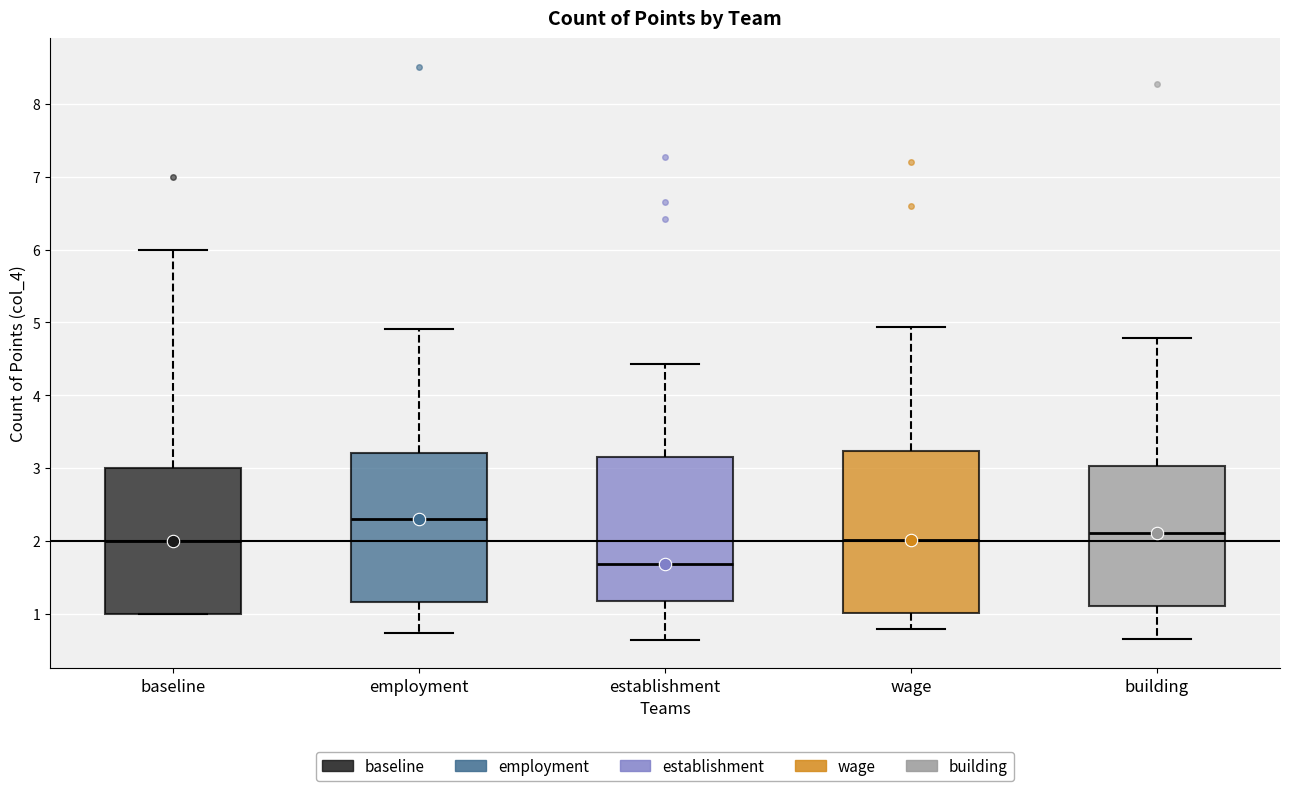

Reading left to right, read every box against the y-axis: the position of its median line, the range the box covers, and the ends of its whiskers. The values are not printed on the chart, so give them approximately, as read against the axis.

baseline: median 2.0, box 1.0 to 3.0, whiskers 1.0 to 6.0
employment: median 2.3, box 1.2 to 3.2, whiskers 0.7 to 4.9
establishment: median 1.7, box 1.2 to 3.2, whiskers 0.6 to 4.4
wage: median 2.0, box 1.0 to 3.2, whiskers 0.8 to 4.9
building: median 2.1, box 1.1 to 3.0, whiskers 0.7 to 4.8